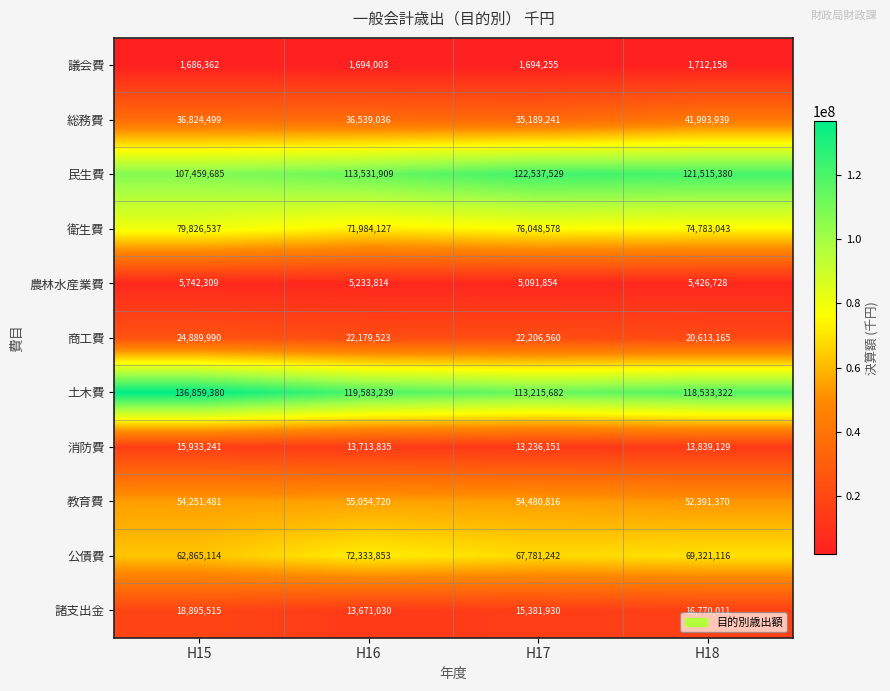

How many values in the 公債費 series are below 69321116?

2